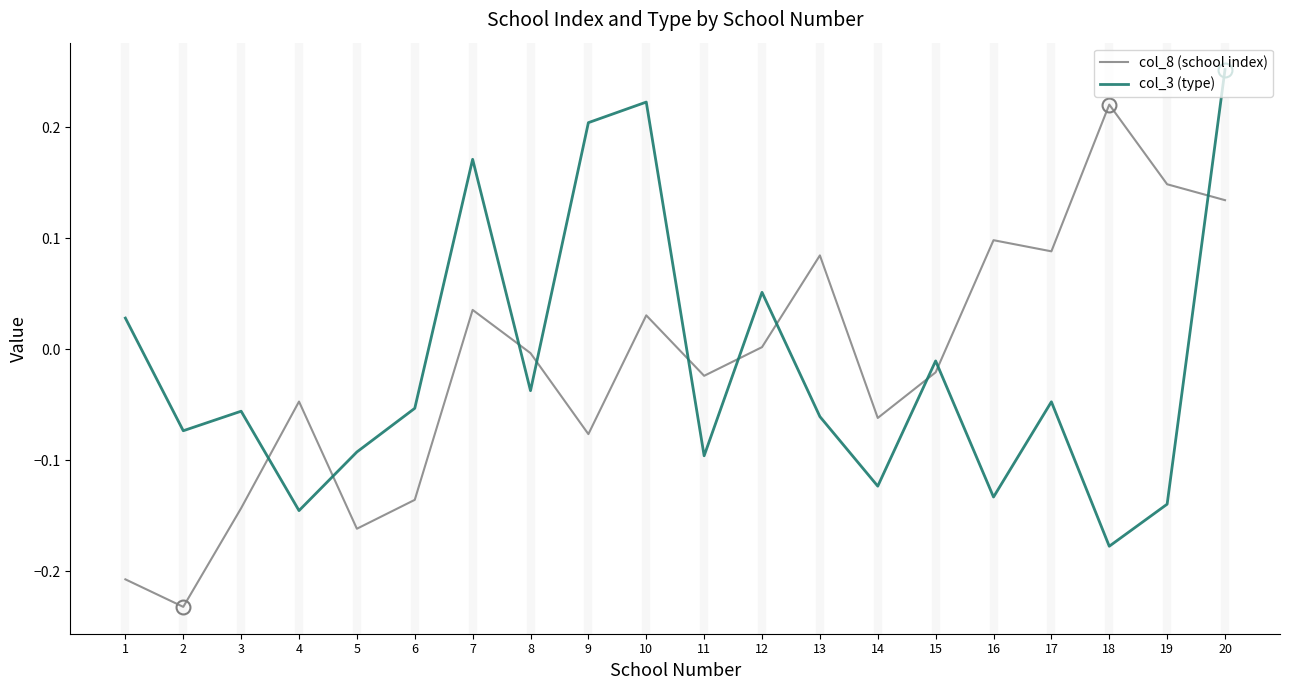

At which label does col_8 (school index) first exceed 0?

7